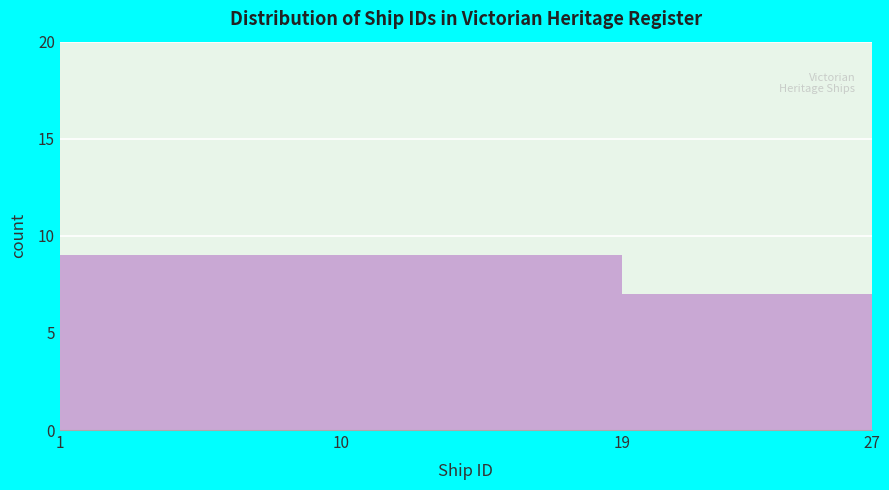

What is the height of the bar covering 1 to 10 on the x-axis? The values are not printed on the chart, so give them approximately, as read against the axis.

9